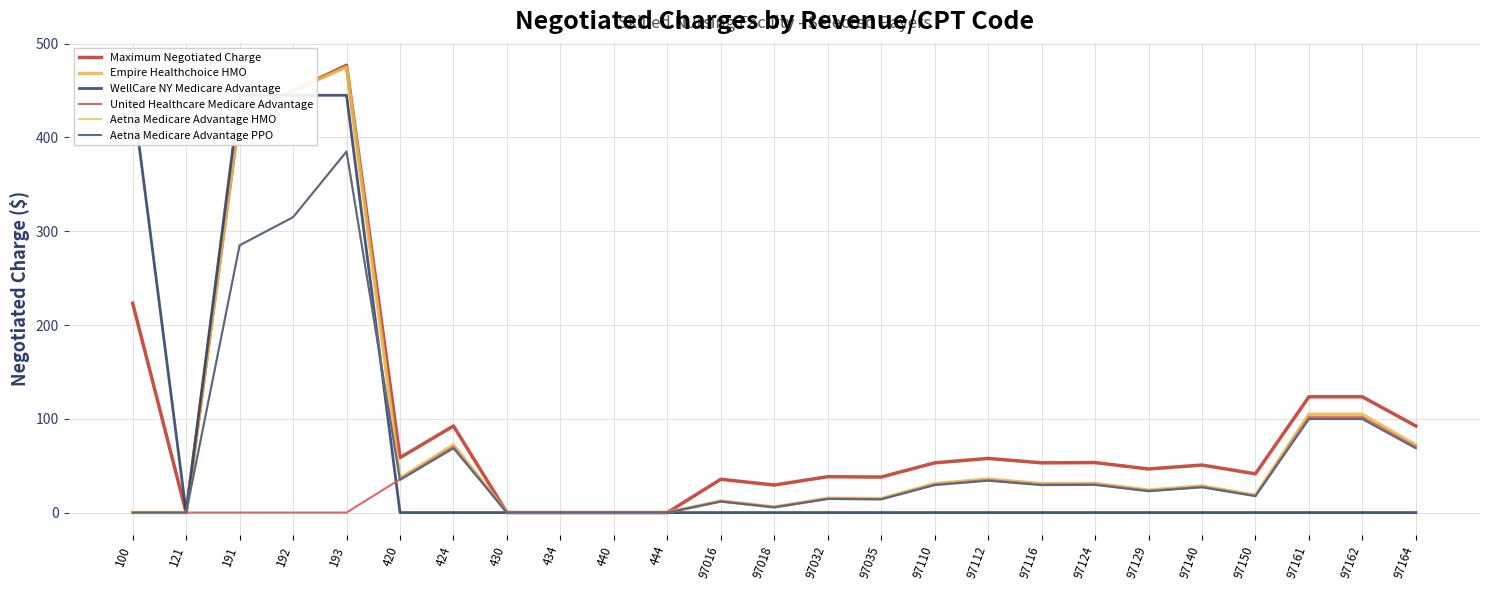

How many interior local peaks does the Aetna Medicare Advantage PPO series have?

7